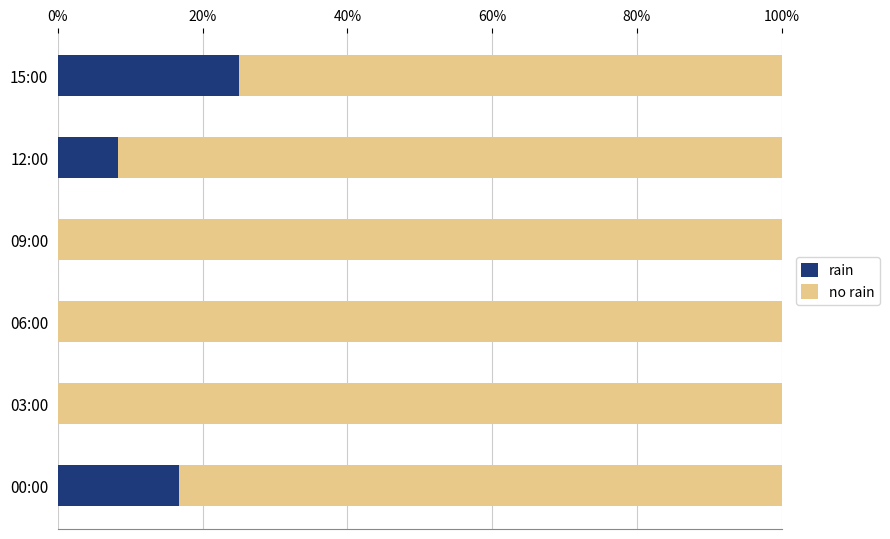

True or false: rain has a value of 35.5 at 15:00.

False